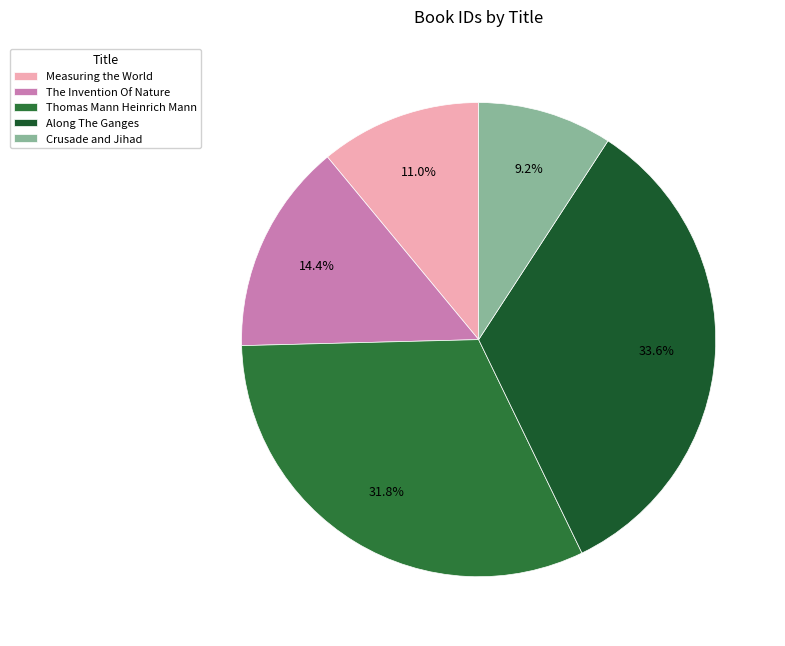

The Thomas Mann Heinrich Mann slice represents 23% of the pie. True or false?

False